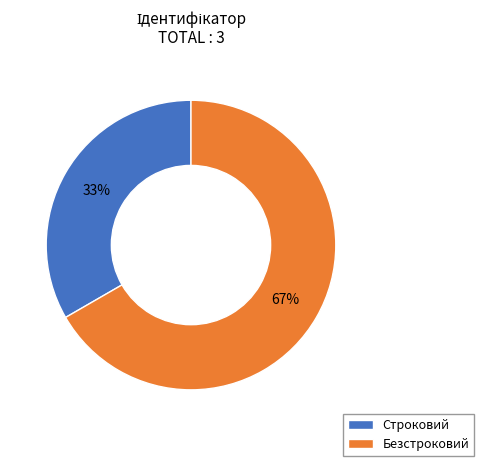

Does Безстроковий account for over 50% of the chart?

Yes